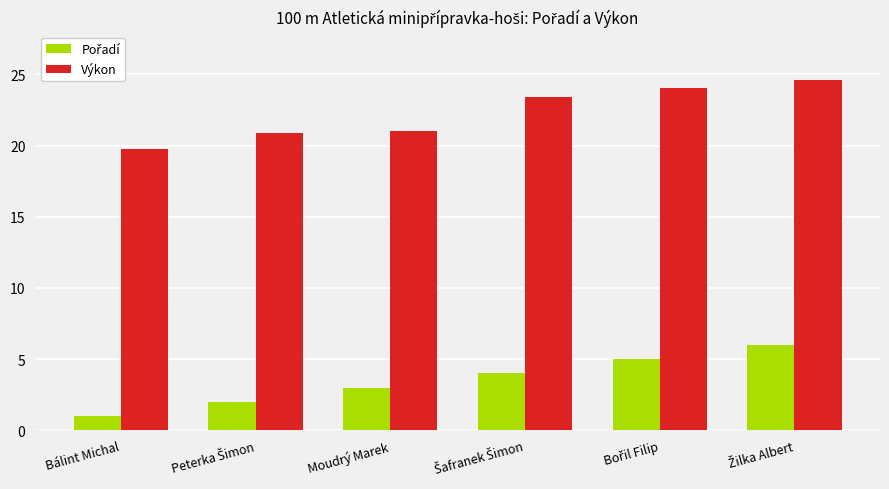

Read the Výkon value at Bálint Michal.

19.8